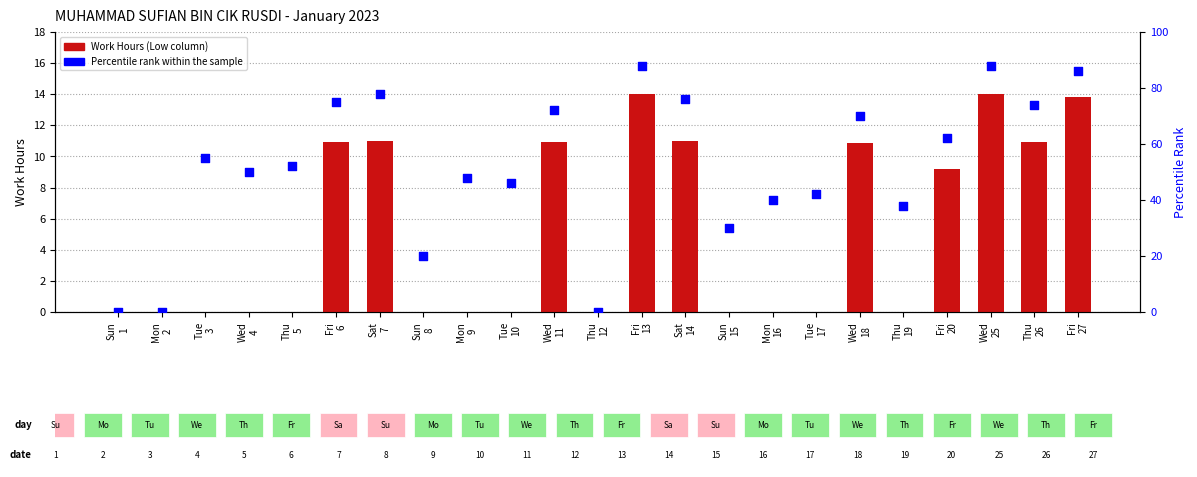

Which series has the widest spread of Y values?

Percentile rank within the sample